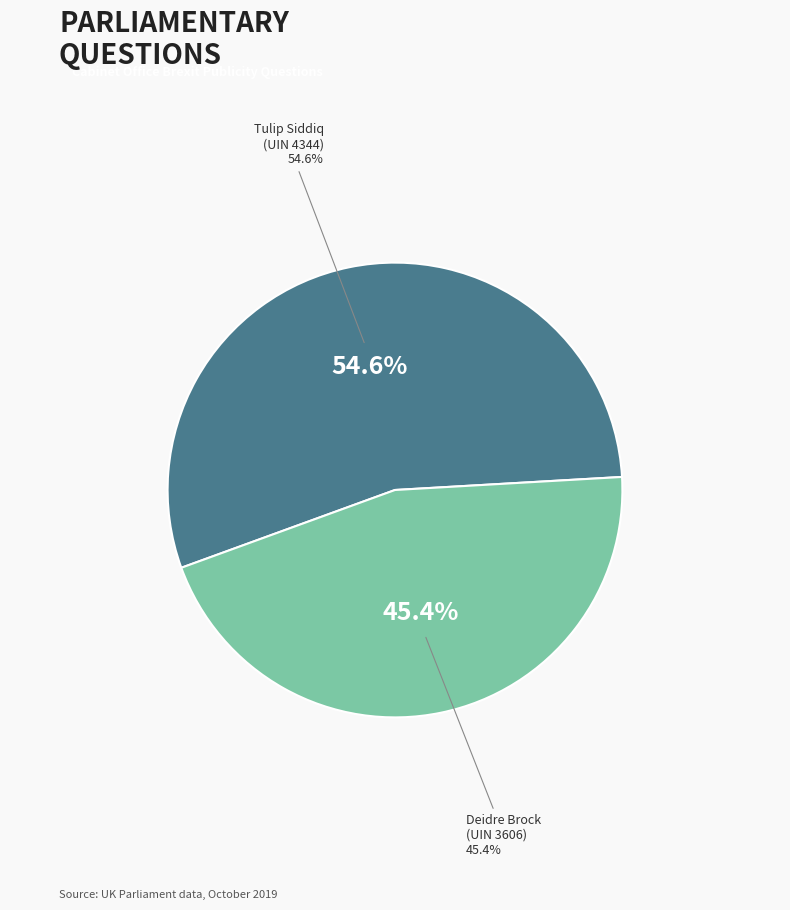

To the nearest percent, what is the difference between the largest and smallest slice percentages?

9%